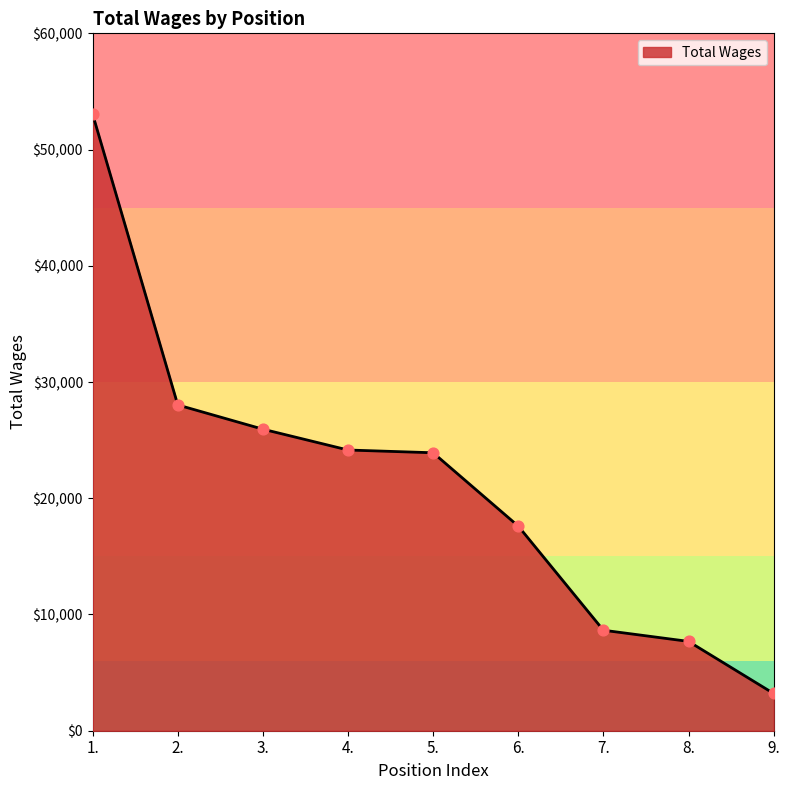

What is the ratio of the value at 2. to the value at 8.?

3.6